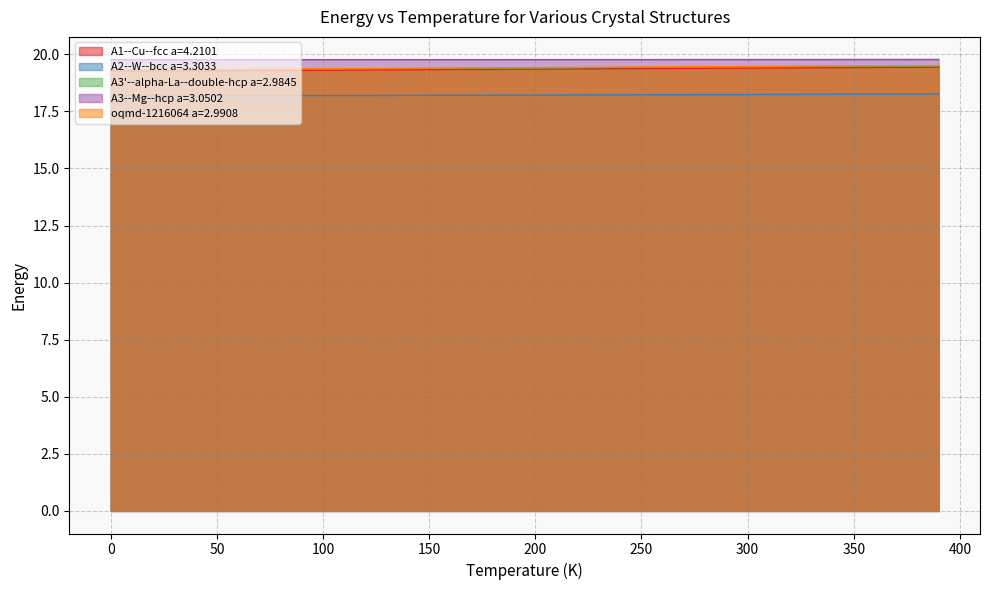

Which series has the largest total across all categories?

A3--Mg--hcp a=3.0502